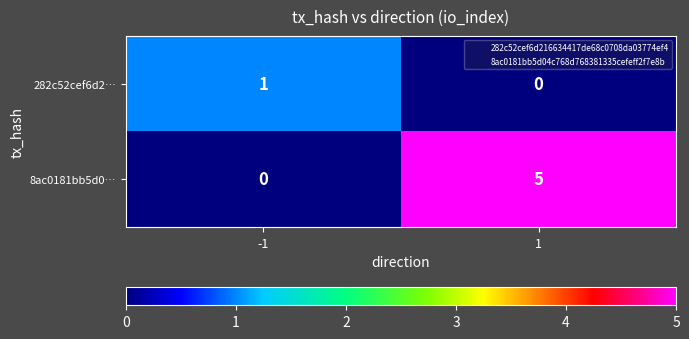

Rank the series by their maximum value, from lowest to highest.

282c52cef6d2…, 8ac0181bb5d0…